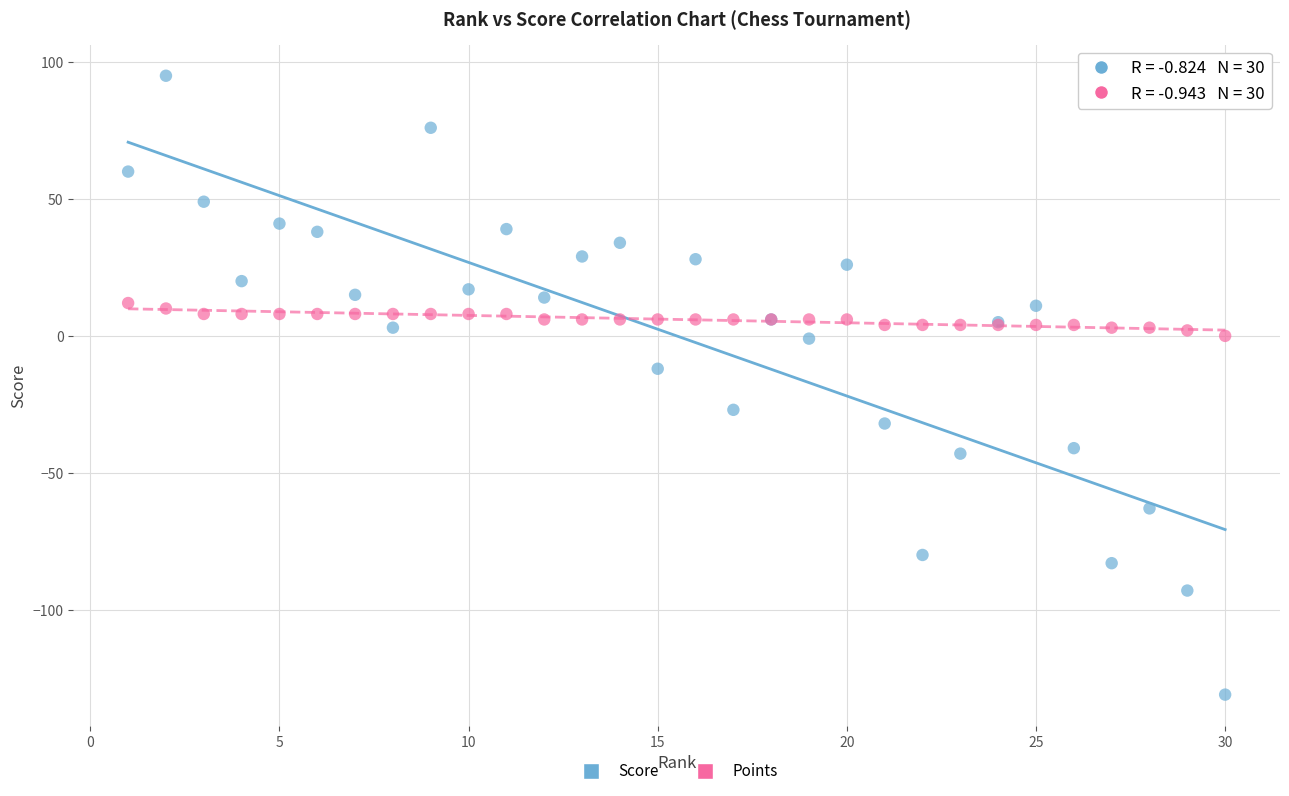

Across all series, what Y value is closest to -18?

-12